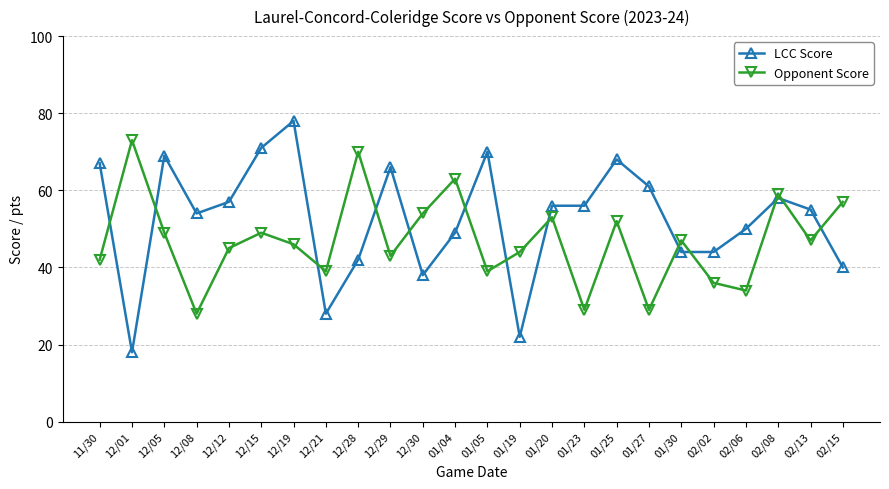

Is the value of Opponent Score at 01/23 greater than the value of LCC Score at 12/01?

Yes